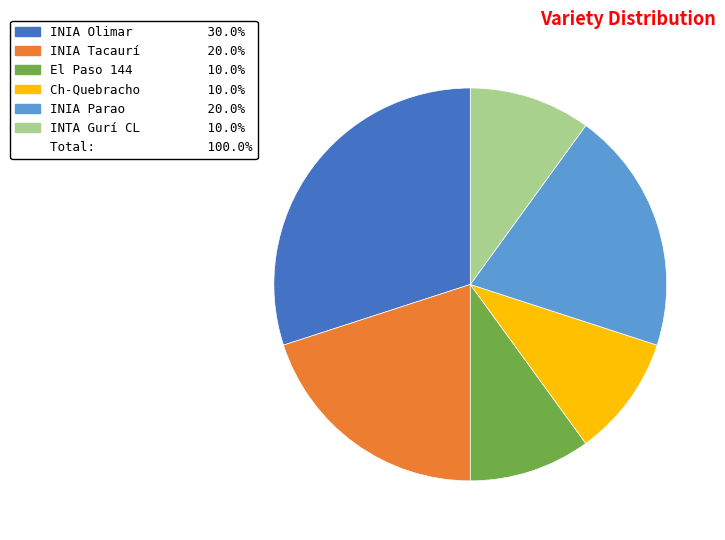

How many slices are in this pie chart?

6